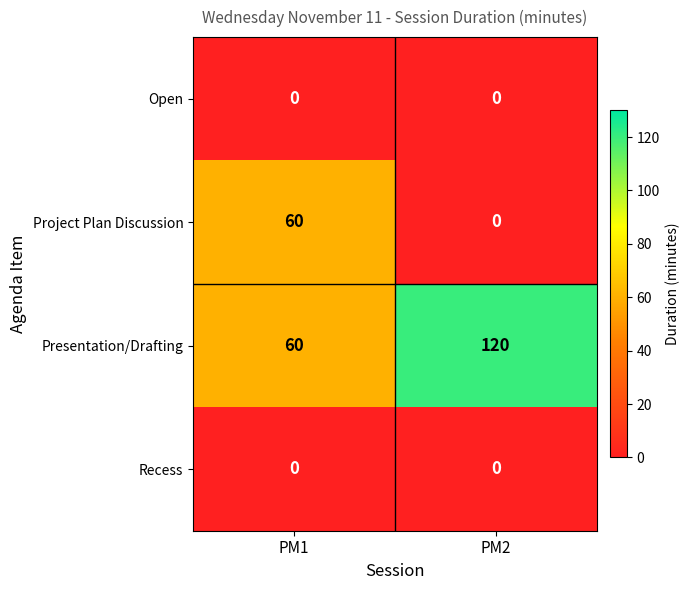

Which series has the largest total across all categories?

Presentation/Drafting